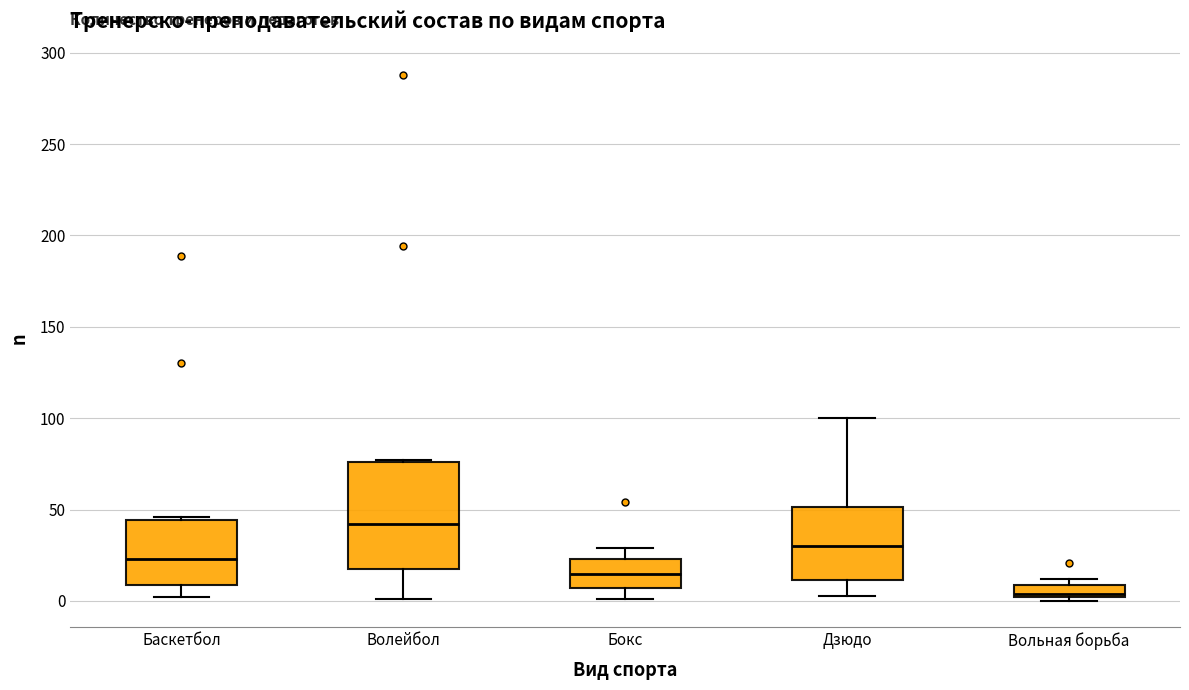

Comparing the boxes themselves (not the whiskers), which one is the tallest?

Волейбол